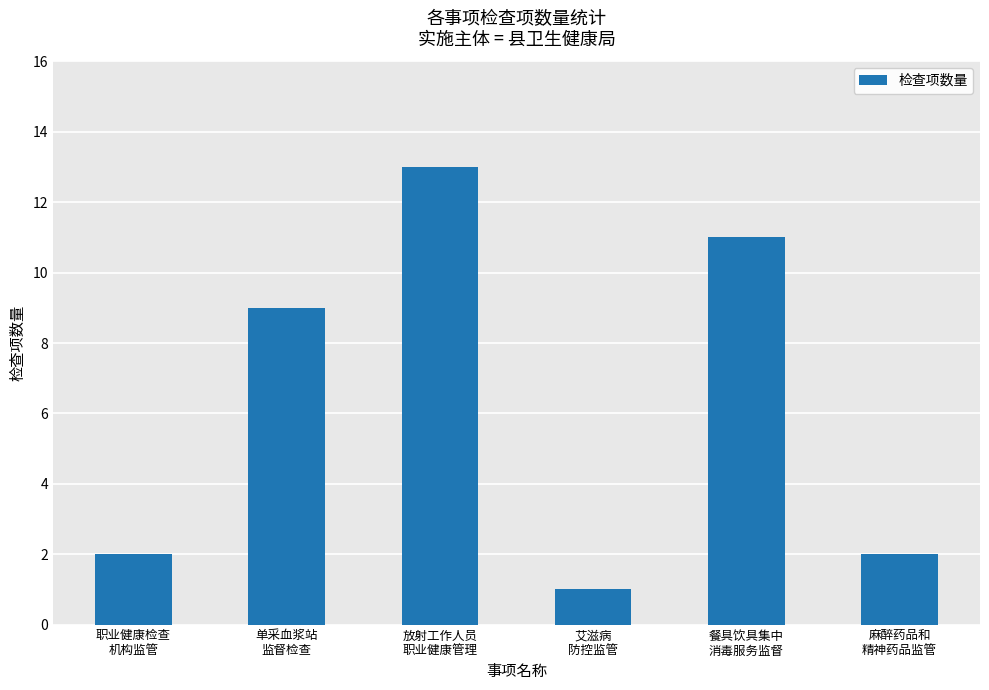

What position from the right is 放射工作人员
职业健康管理?

4